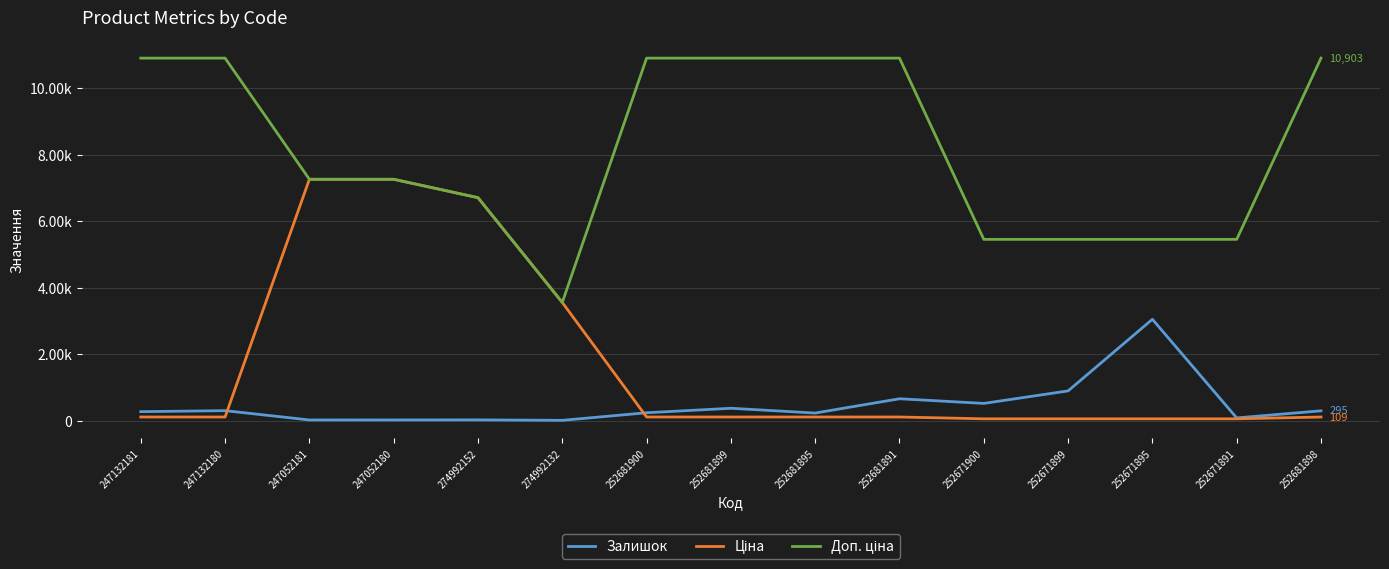

What position from the left is 252681891?

10